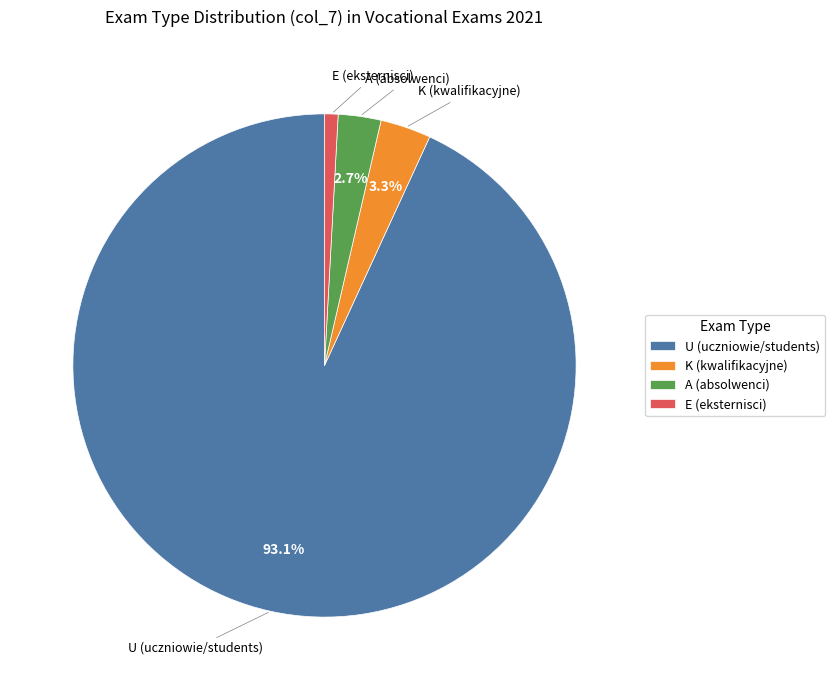

What portion of the pie excludes K (kwalifikacyjne)?

96.7%